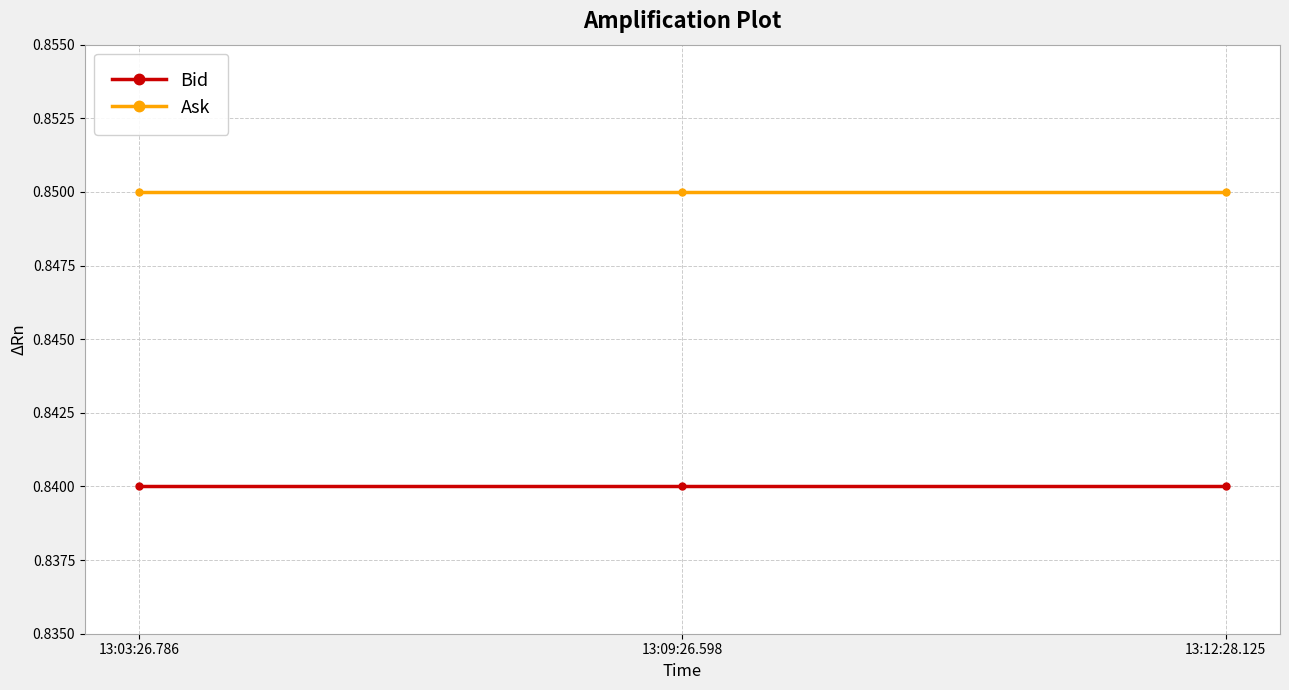

What position from the left is 13:12:28.125?

3